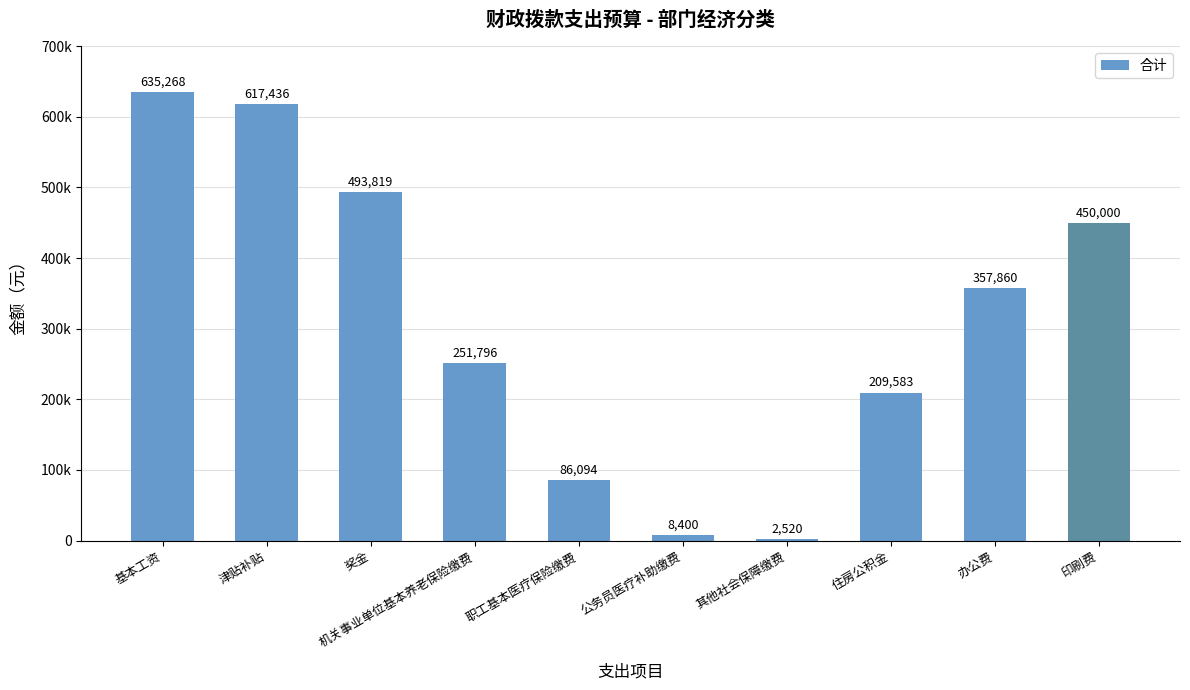

What is the label of the 3rd bar from the right?

住房公积金